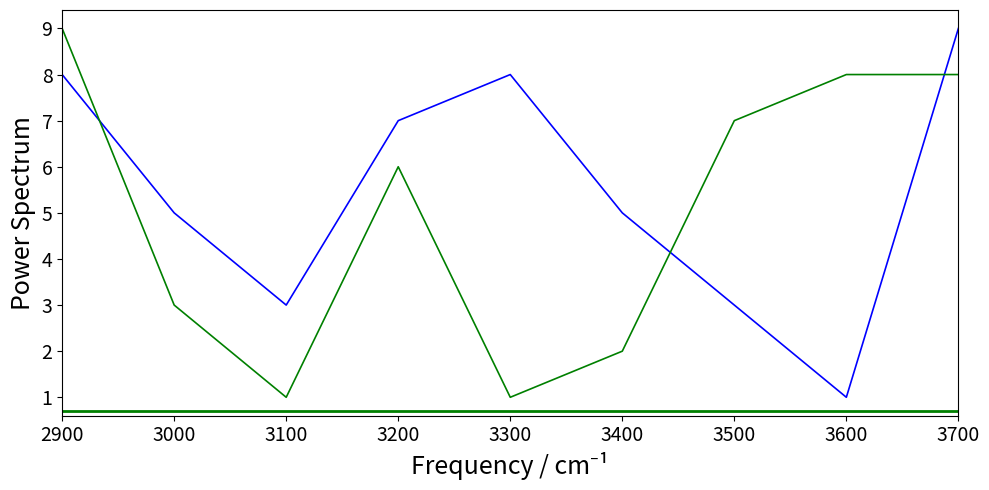

What is the total value across all series at 3000?

8